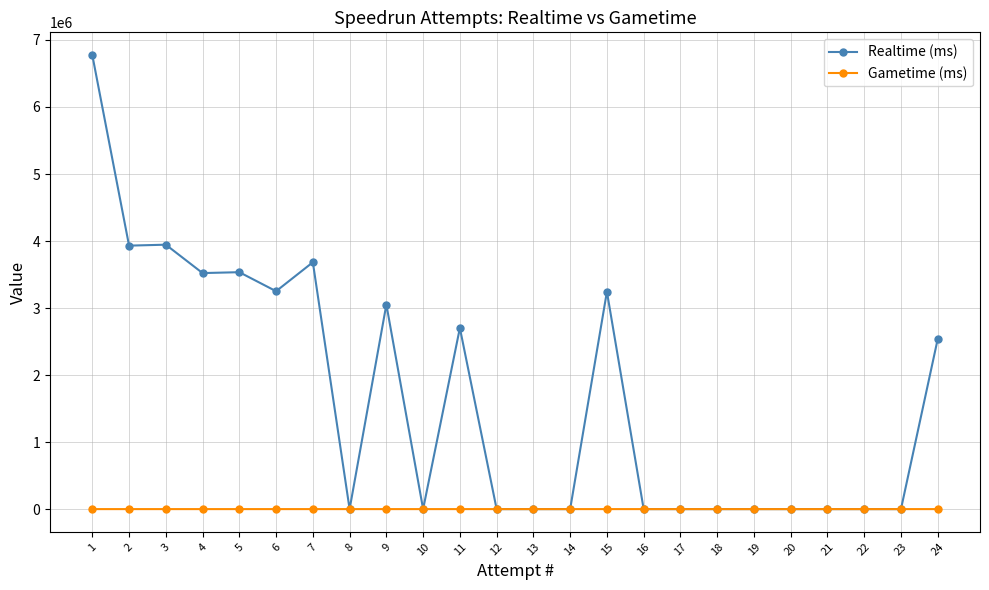

What is the difference between the highest and lowest values at 6?

3251179